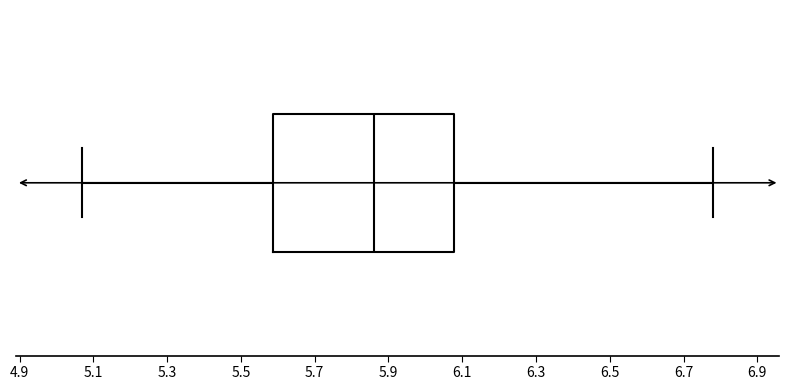

Transcribe this box plot: give where the median line is, the range the box spans, and where the two whiskers end, as read against the x-axis. The values are not printed on the chart, so give them approximately, as read against the axis.

median 5.86, box 5.58 to 6.08, whiskers 5.08 to 6.78